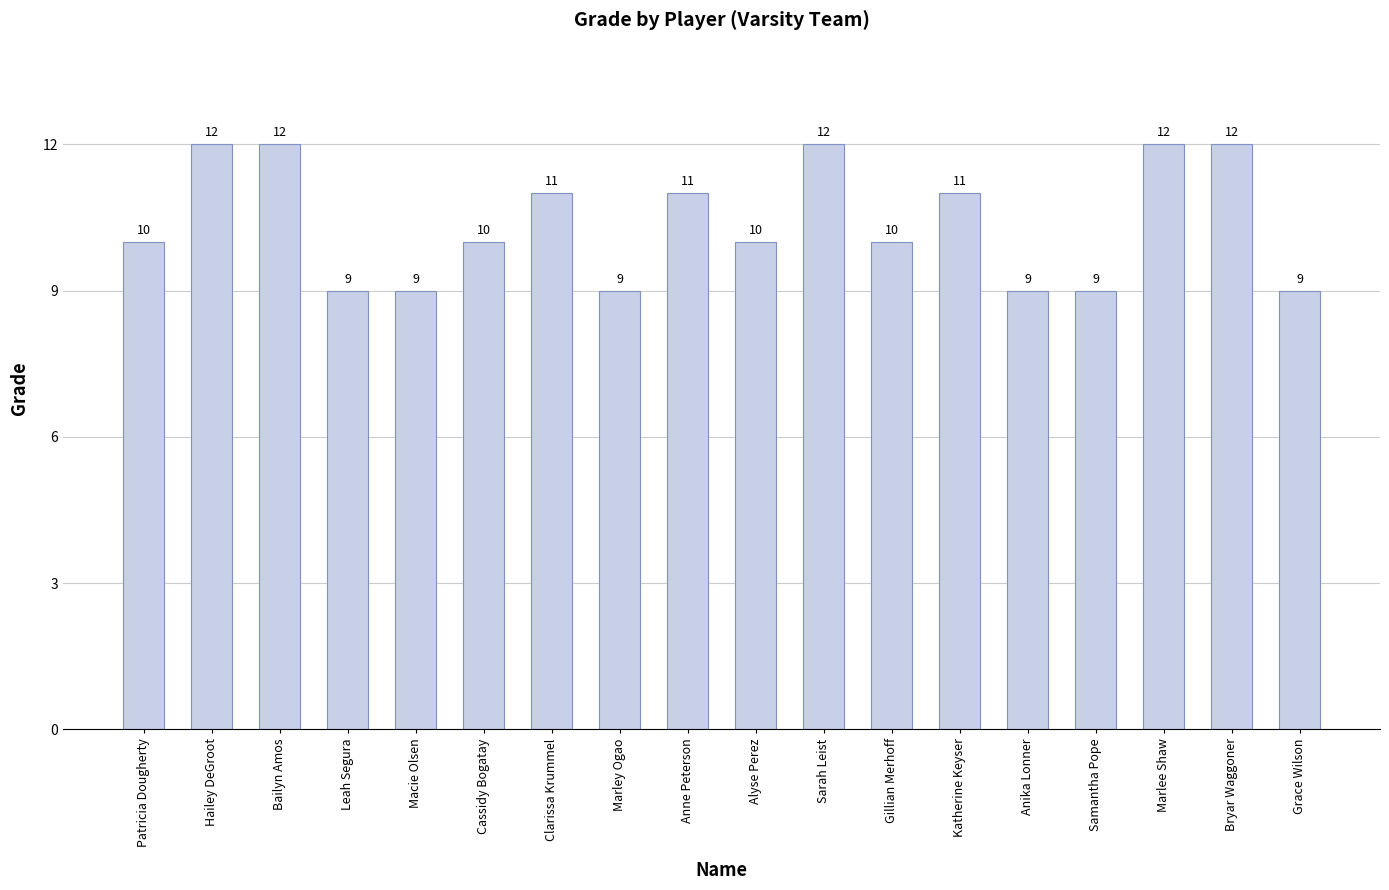

True or false: the data shows 18 at Marlee Shaw.

False